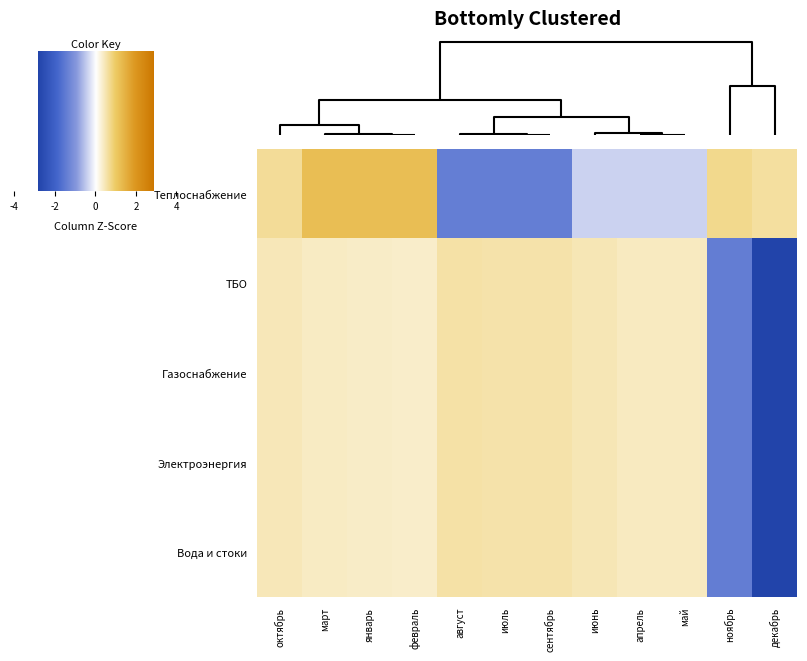

Where is Вода и стоки nearest to the value -1?

ноябрь